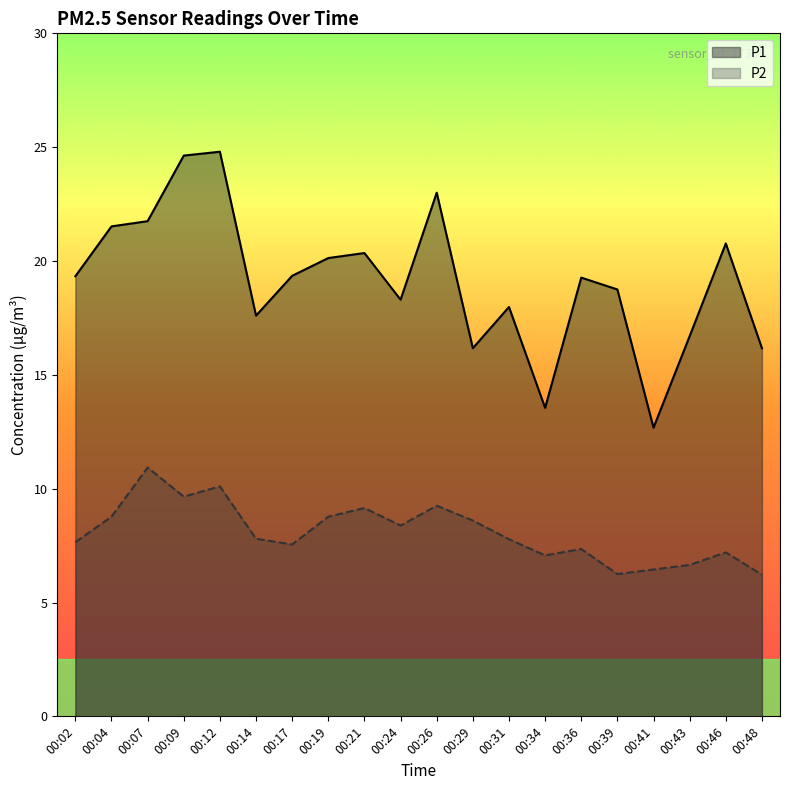

True or false: P2 and P1 intersect in this chart.

False